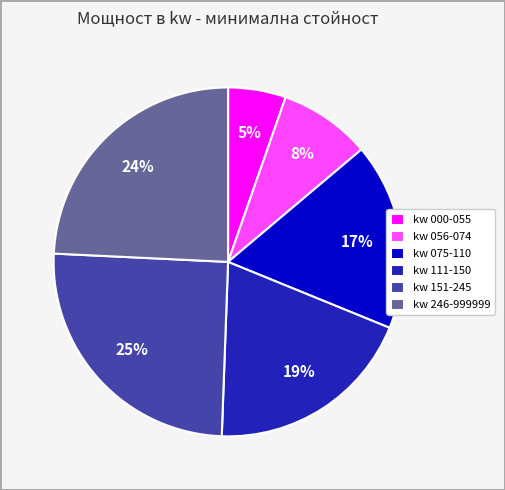

Is kw 246-999999 the majority of the pie?

No